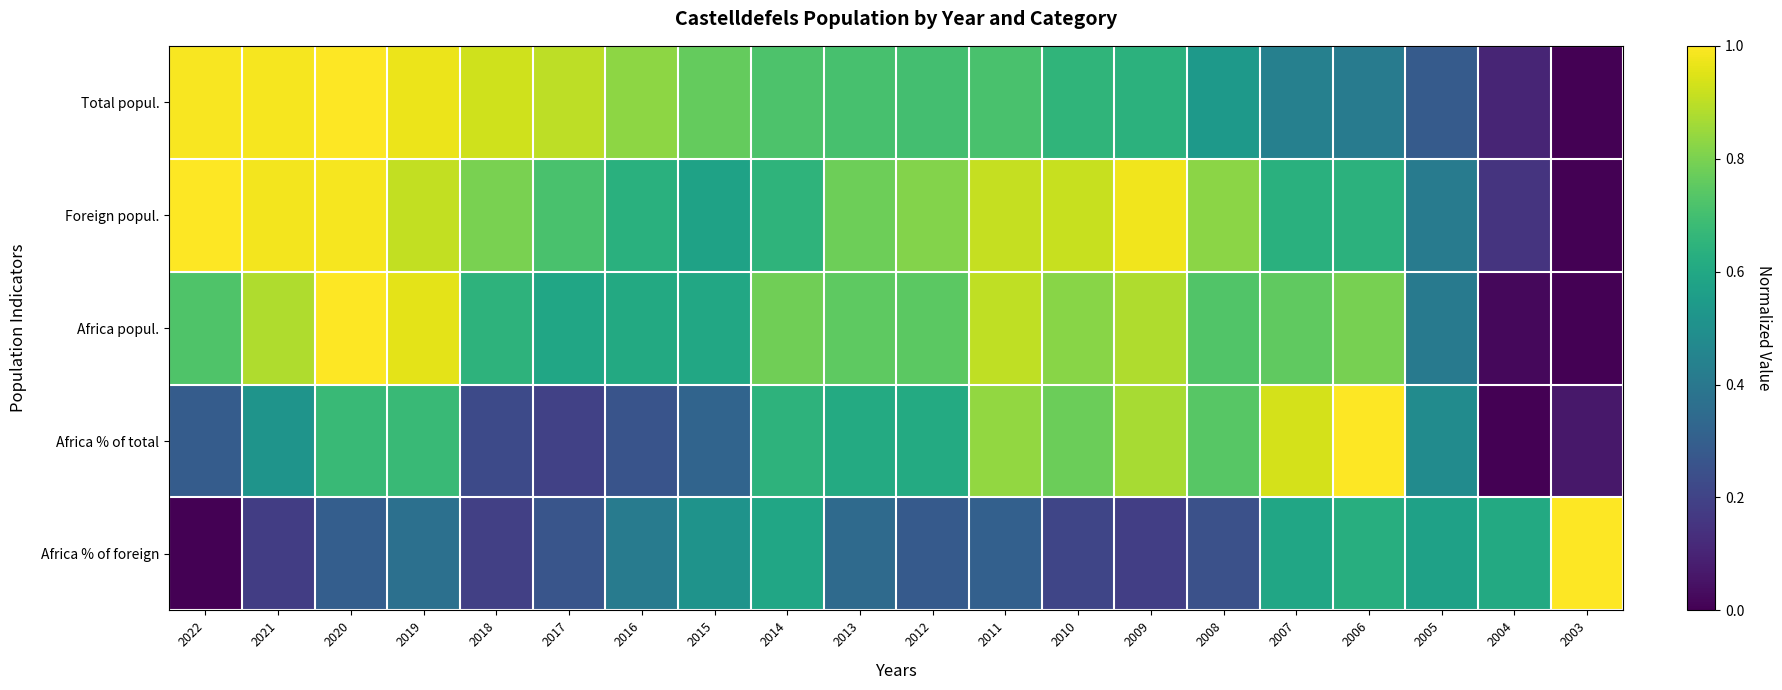

Rank the series by their maximum value, from lowest to highest.

Total popul., Foreign popul., Africa popul., Africa % of total, Africa % of foreign